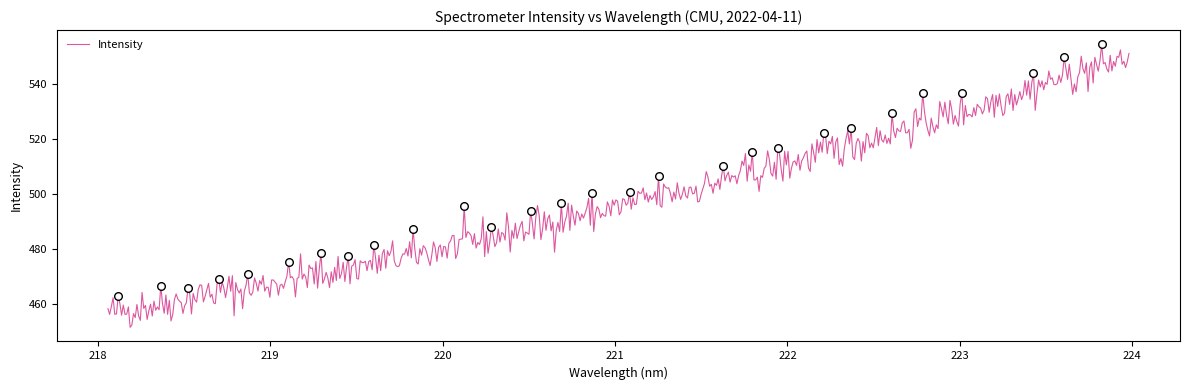

What is the difference between the maximum and minimum values?

103.0